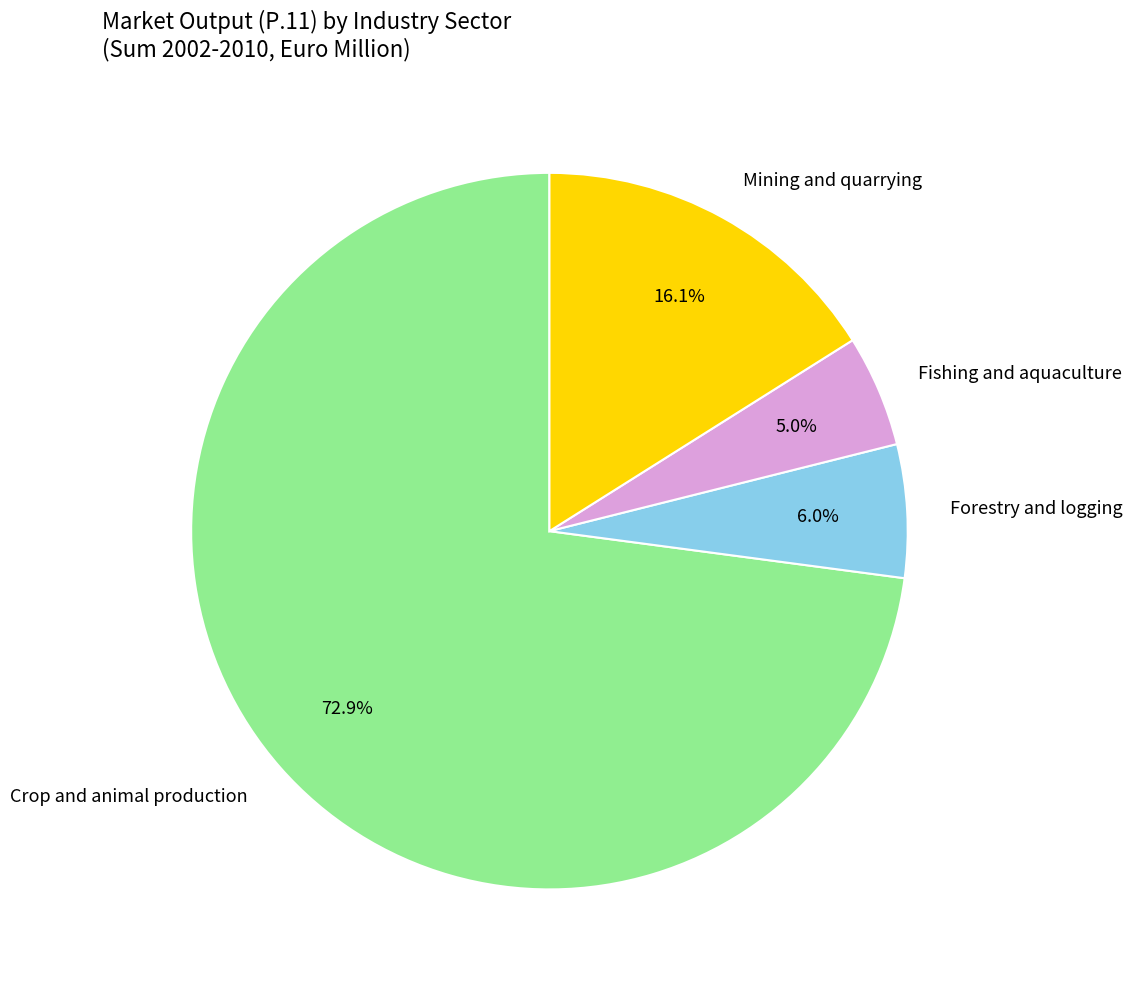

Which slice represents more than half of the pie?

Crop and animal production